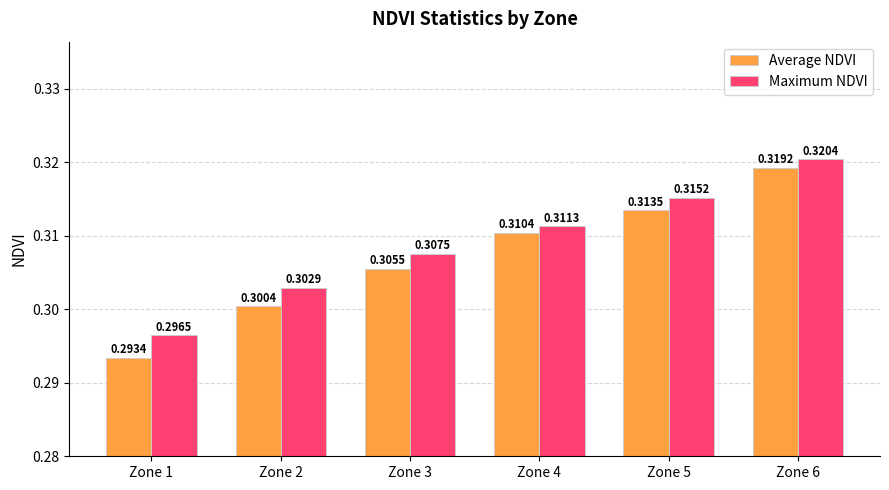

Are the bars horizontal?

No